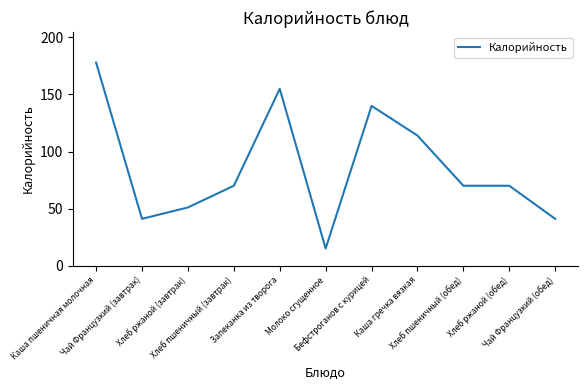

At which category does the chart reach its peak across all series?

Каша пшеничная молочная